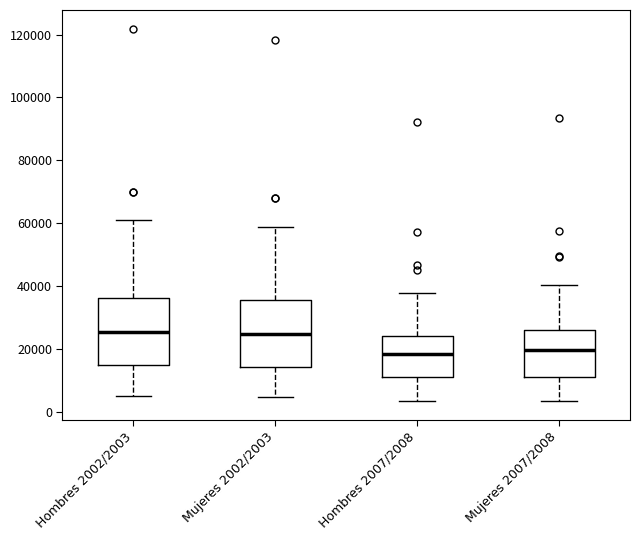

Where does the median line of the box for Hombres 2002/2003 sit on the y-axis? The values are not printed on the chart, so give them approximately, as read against the axis.

26000